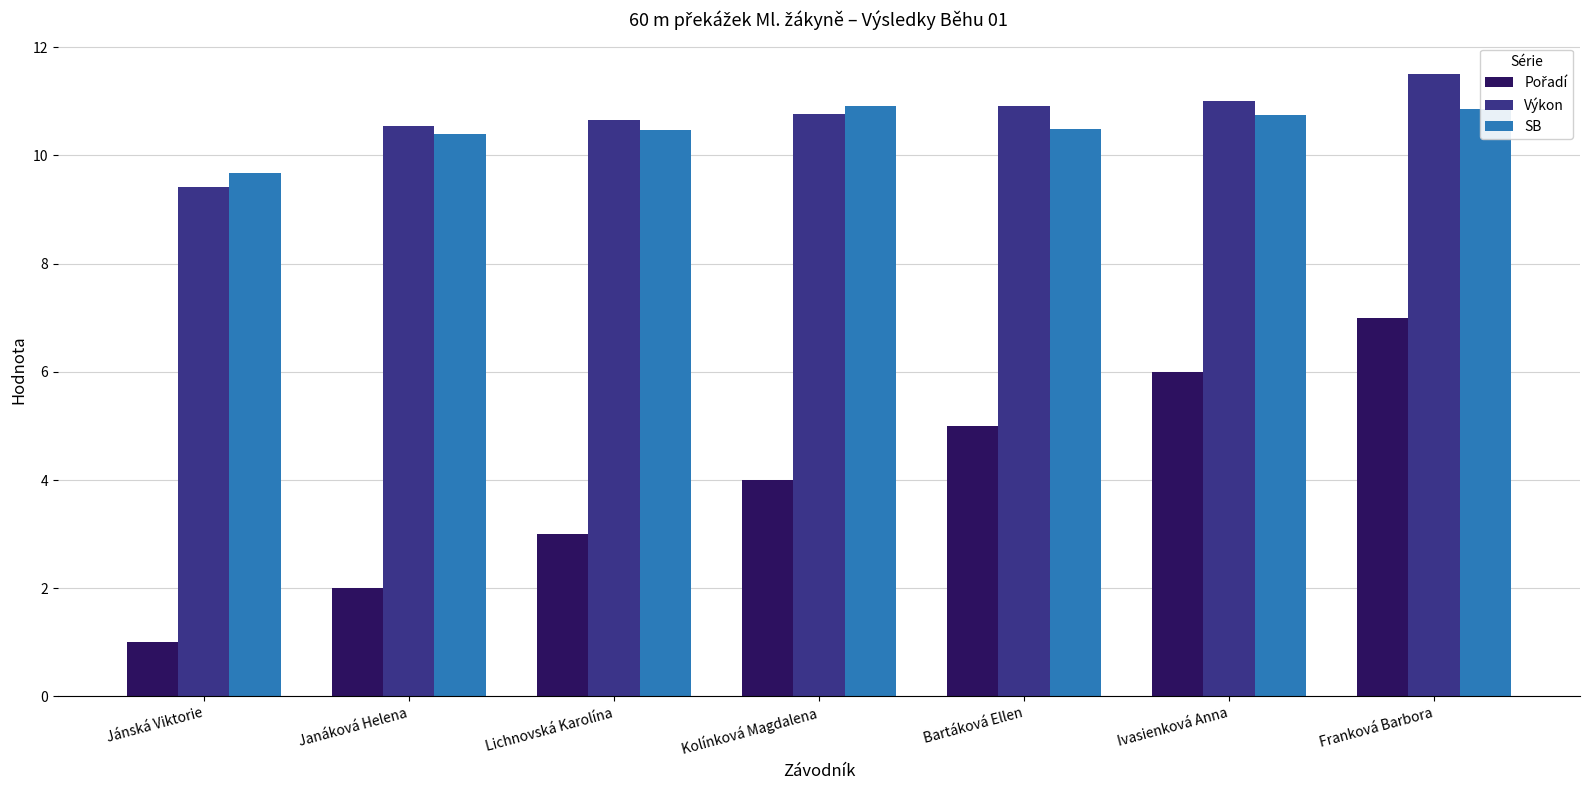

At how many categories does at least one series exceed 8?

7